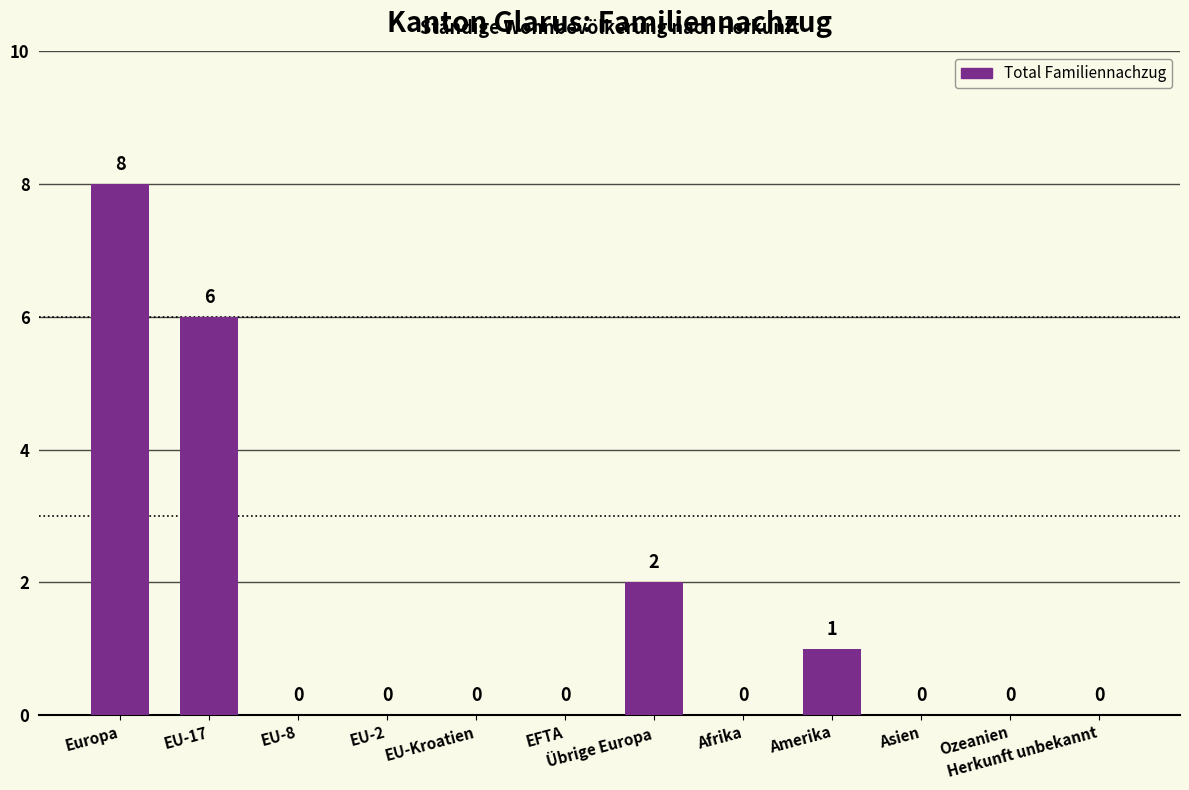

The chart shows a value of 2 at Amerika. True or false?

False